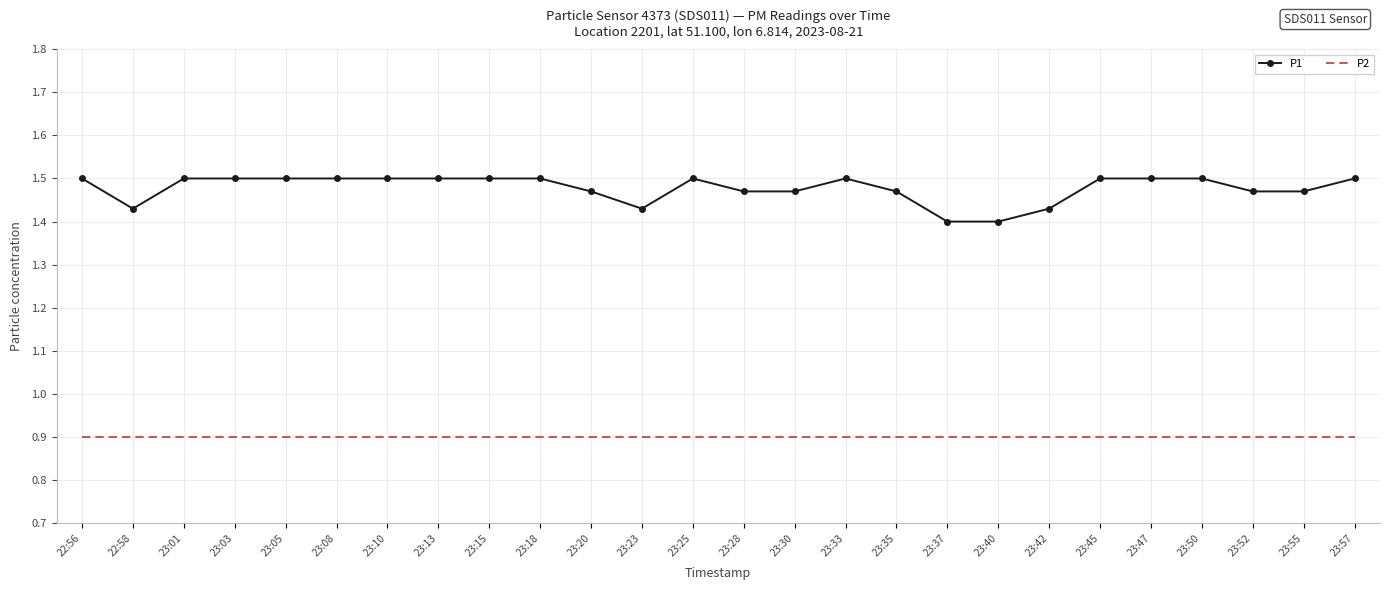

What is the average value of the P2 series?

0.9